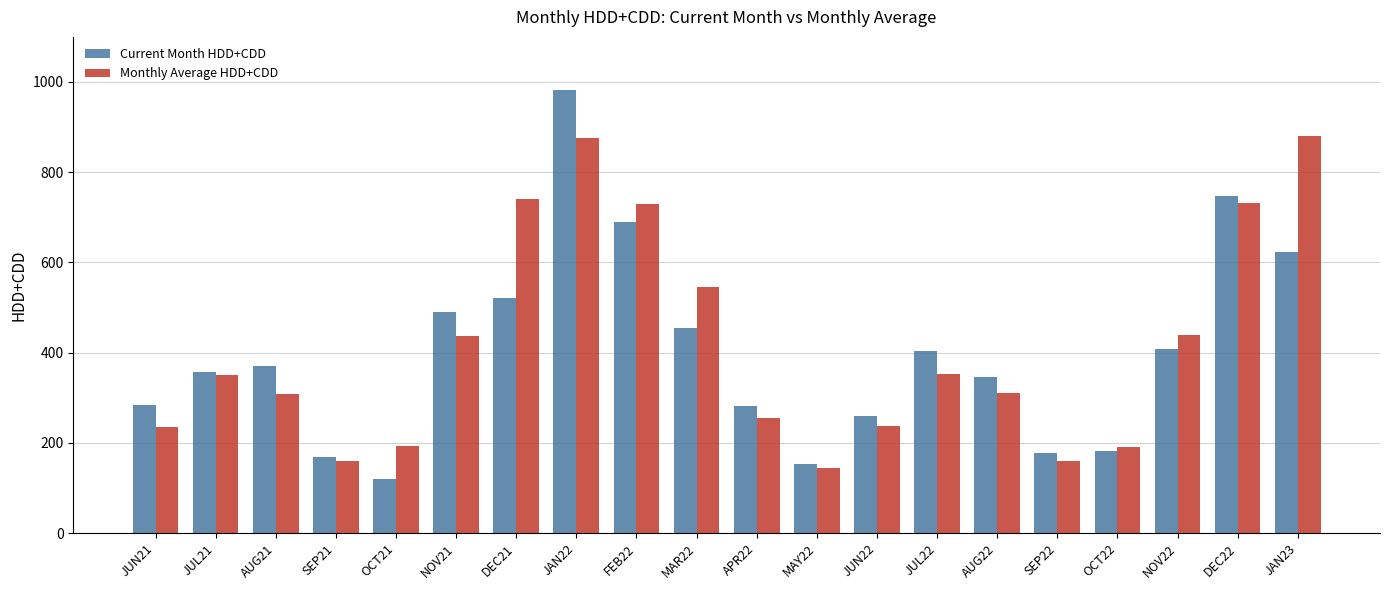

Which category has the lowest value across all series?

OCT21